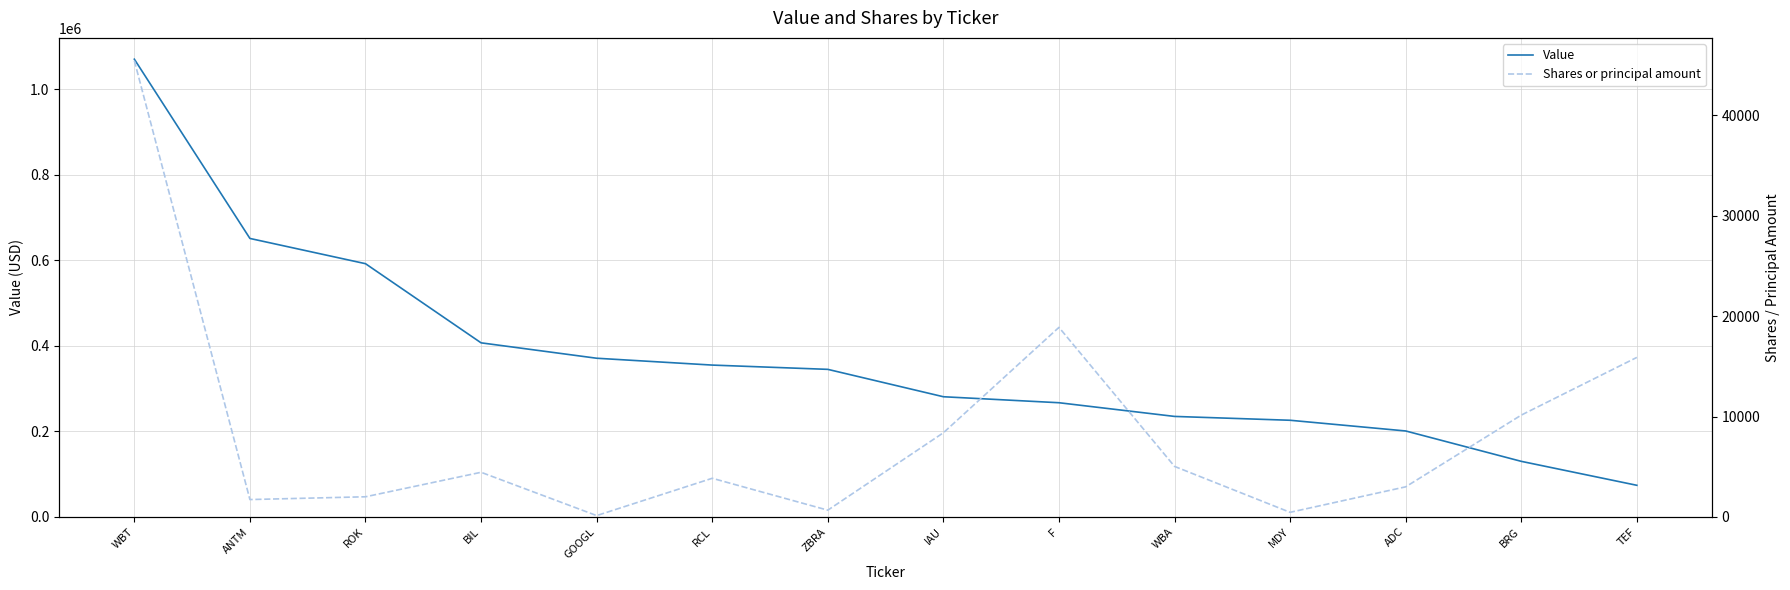

Does the chart display data point markers on the line(s)?

No